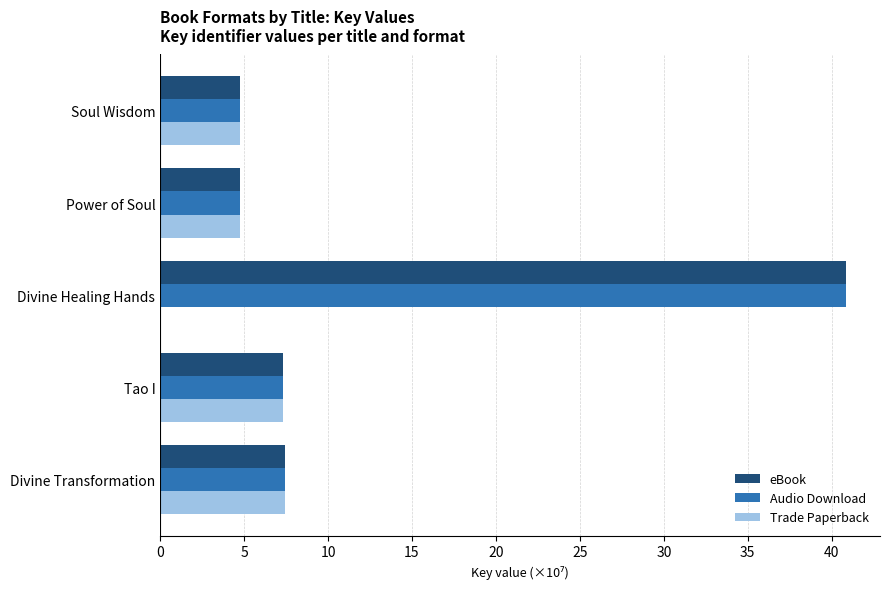

What value does the eBook series have at Power of Soul?

4.7